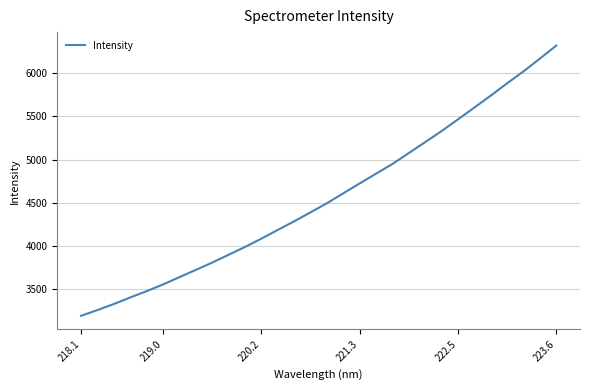

What is the smallest value displayed?

3193.2